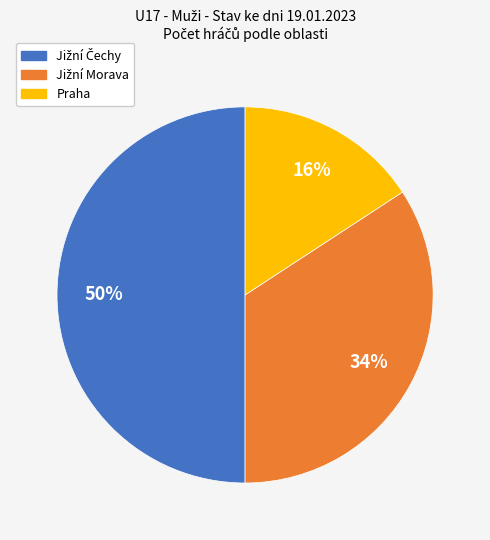

To the nearest percent, what portion does Praha represent?

16%